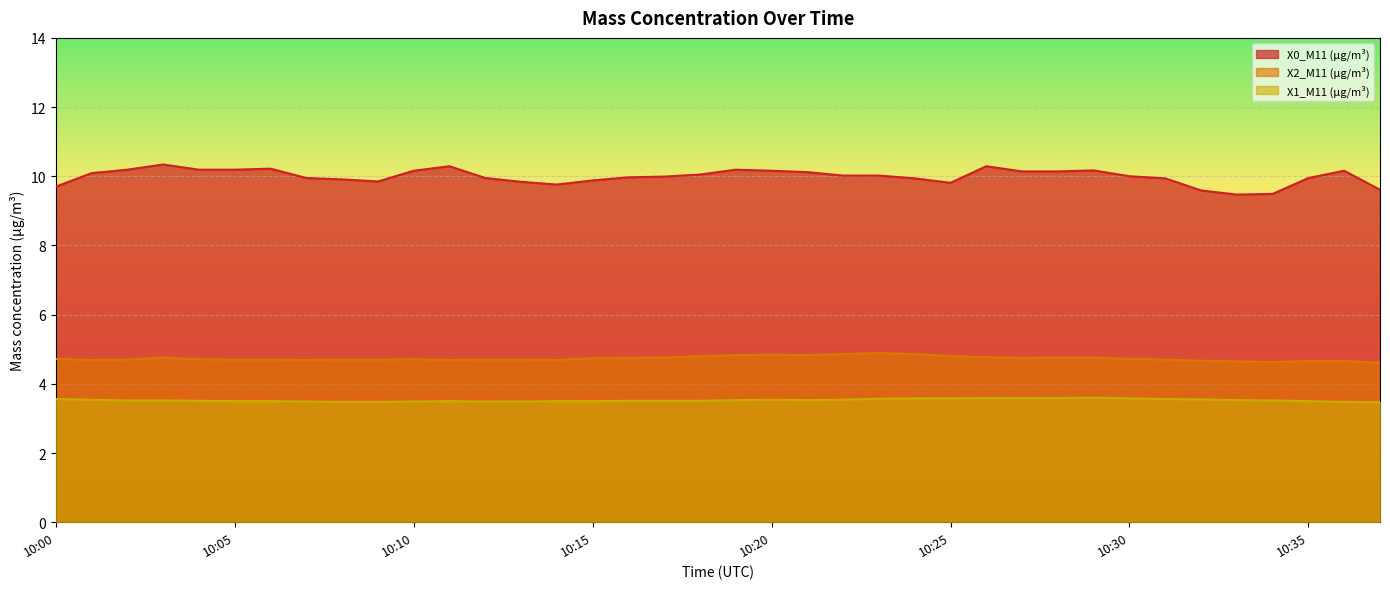

At which category is the sum across all series the highest?

10:26